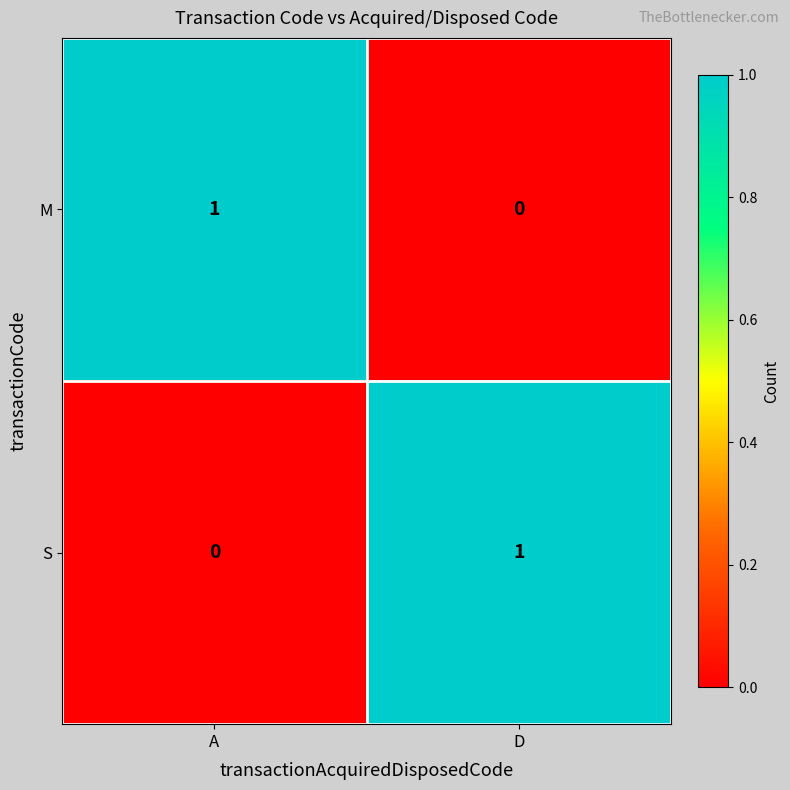

At which label is M closest to 0?

D